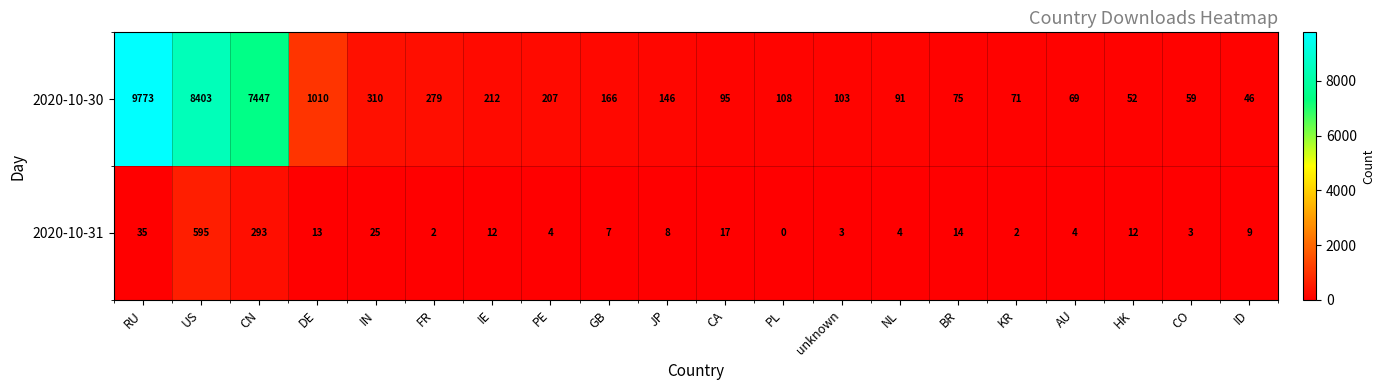

Rank the series at AU from lowest to highest value.

2020-10-31, 2020-10-30